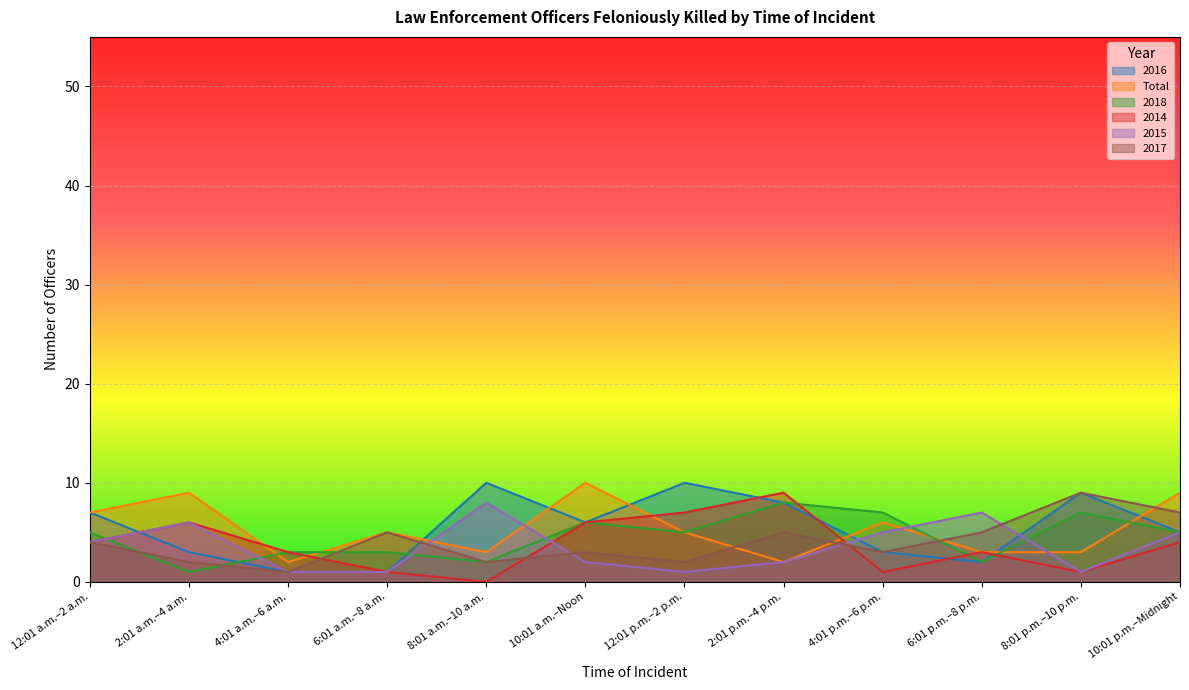

What are all the series names shown in the legend?

2016, Total, 2018, 2014, 2015, 2017